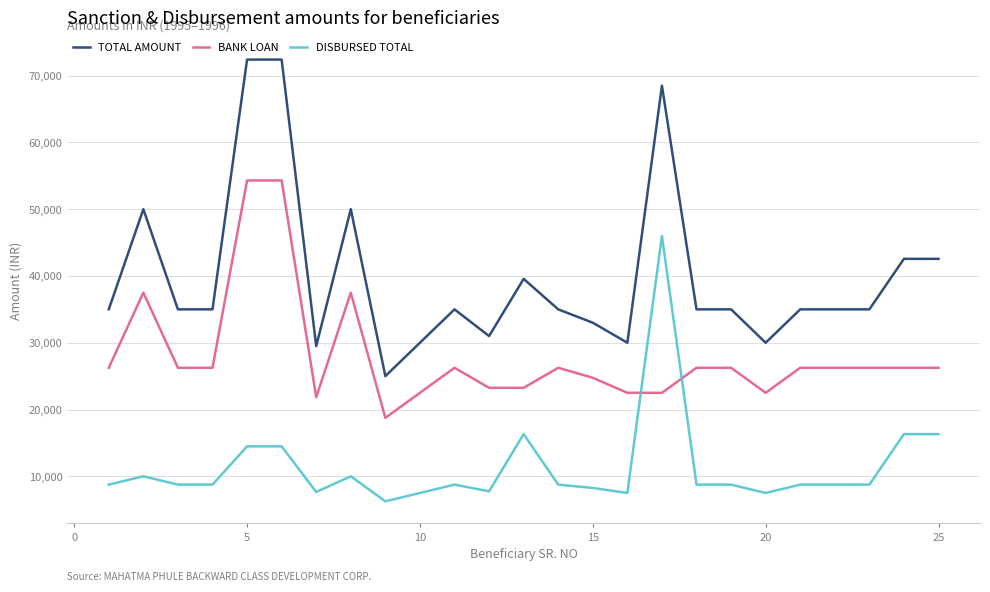

What is the maximum value shown in the chart?

72406